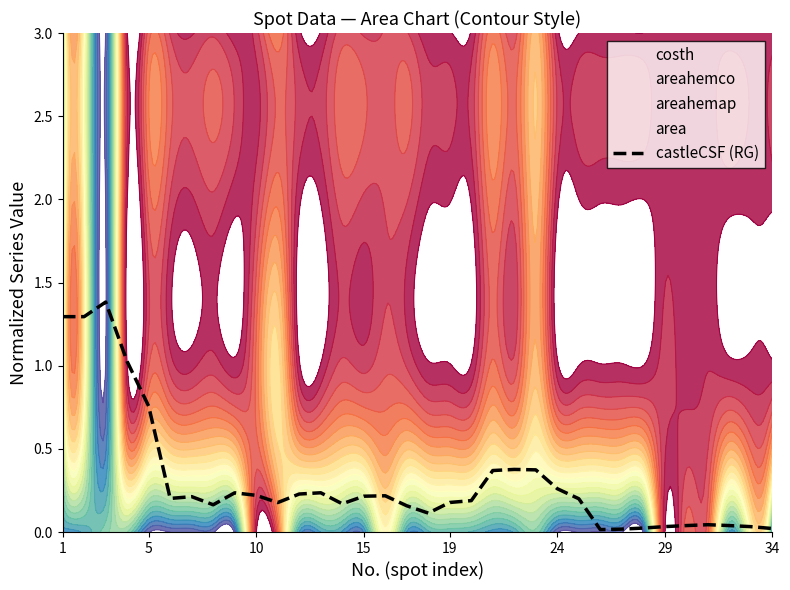

How many data points does each series have?

34